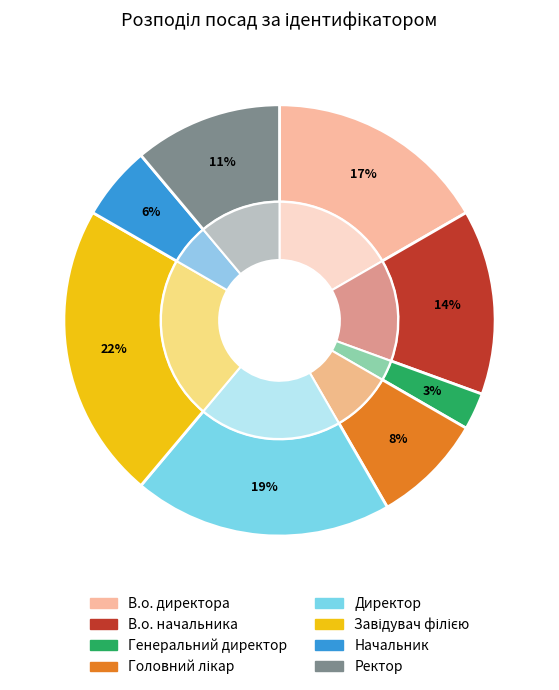

Which slice is the smallest?

Генеральний директор